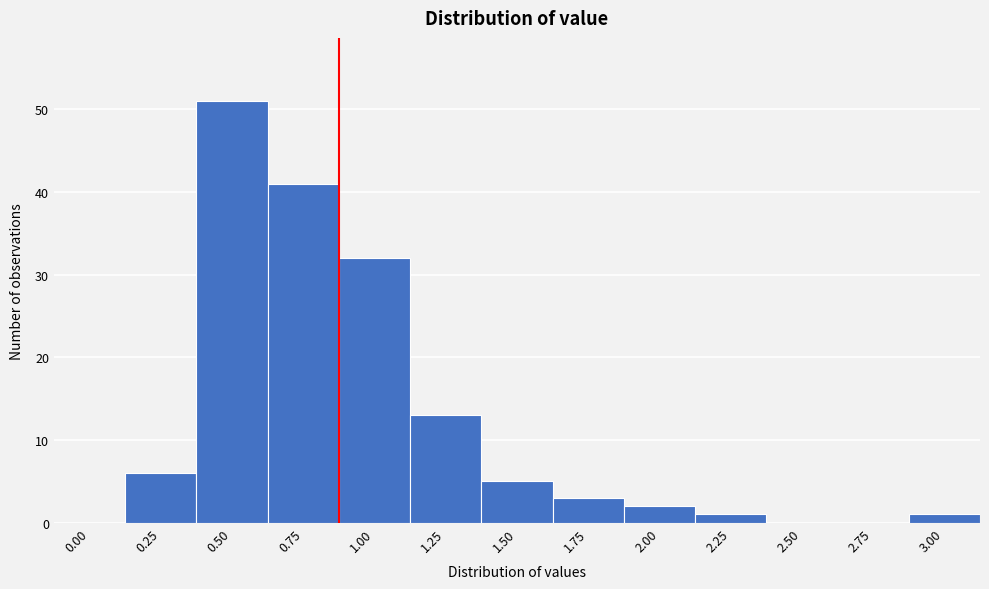

Reading left to right, extract all data points from this chart.

0.00=0	0.25=6	0.50=51	0.75=41	1.00=32	1.25=13	1.50=5	1.75=3	2.00=2	2.25=1	2.50=0	2.75=0	3.00=1